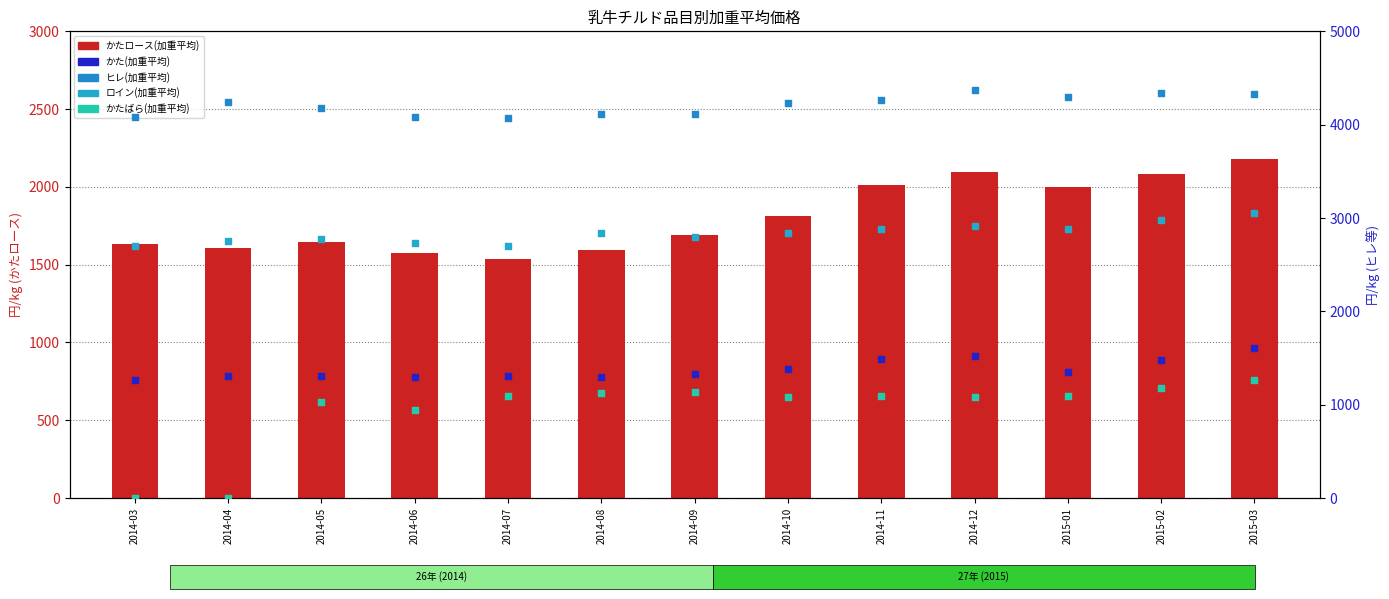

Which series has the largest Y range (max minus min)?

かたばら(加重平均)